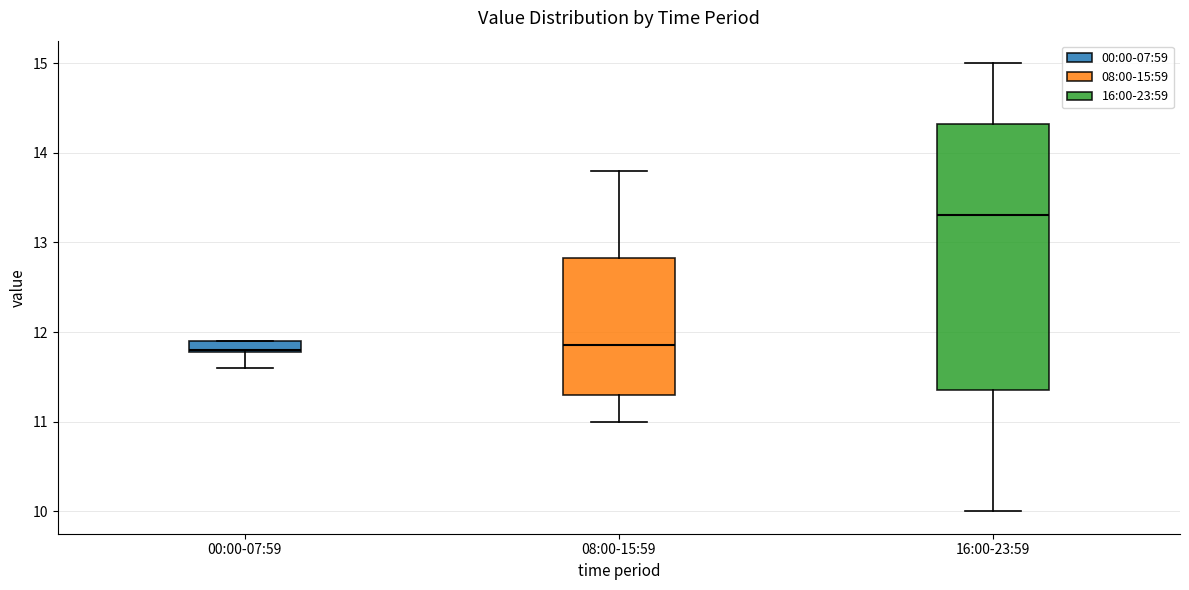

Where does the lower whisker of the box for 16:00-23:59 end on the y-axis? The values are not printed on the chart, so give them approximately, as read against the axis.

10.0